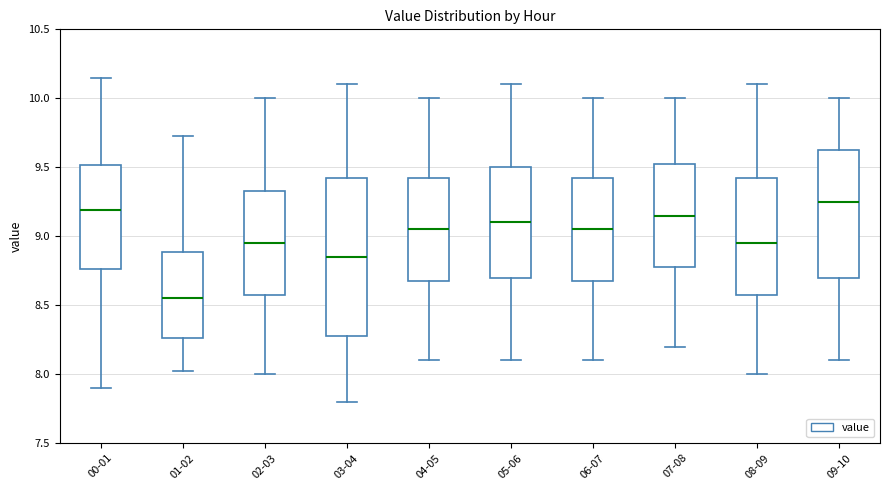

Where does the median line of the box for 00-01 sit on the y-axis? The values are not printed on the chart, so give them approximately, as read against the axis.

9.20